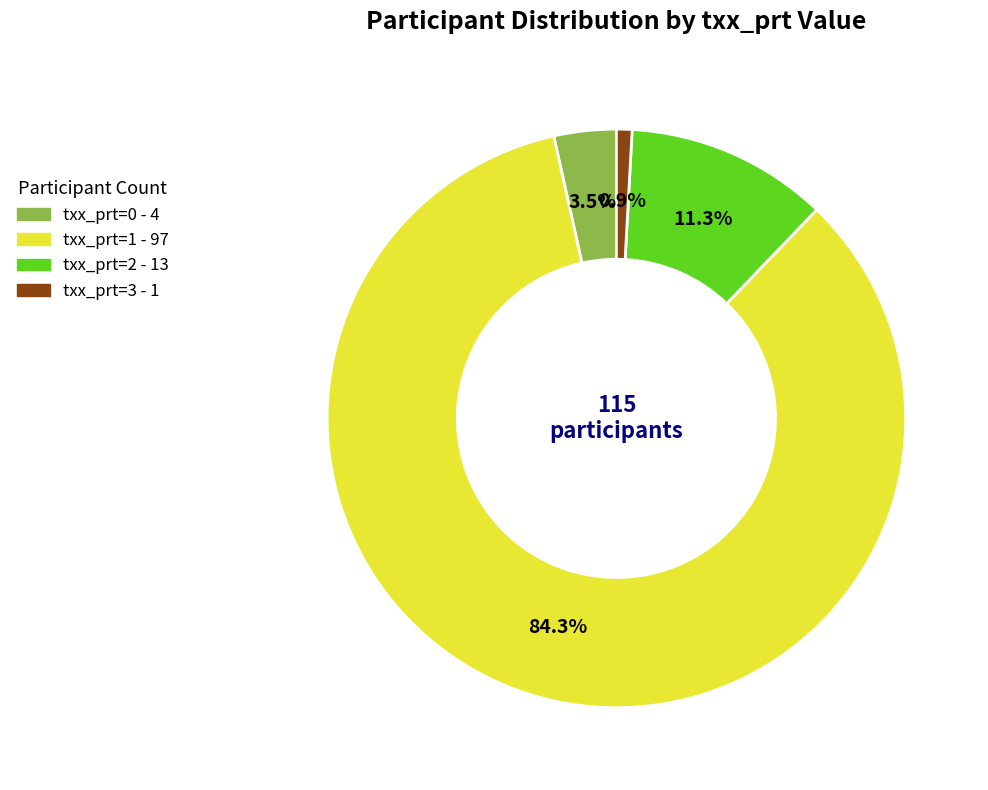

Count the number of slices in the pie.

4